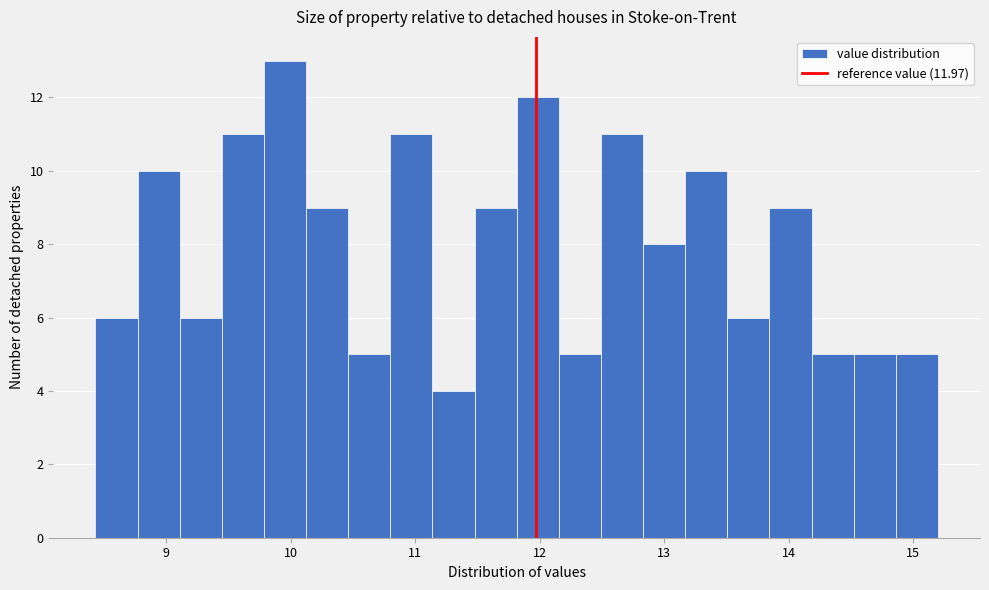

Around what value on the x-axis is the tallest bar? Give the approximate position of its centre, as read against the axis.

10.0